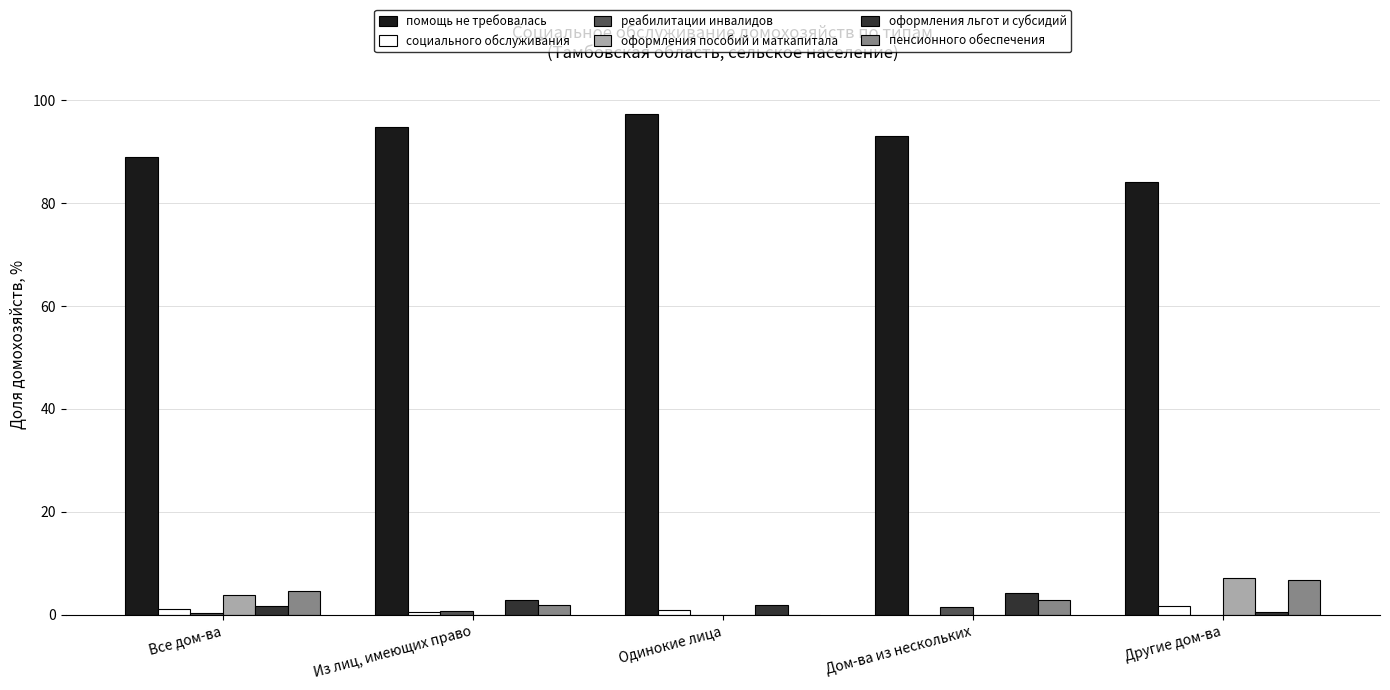

Which series has the largest total across all categories?

помощь не требовалась